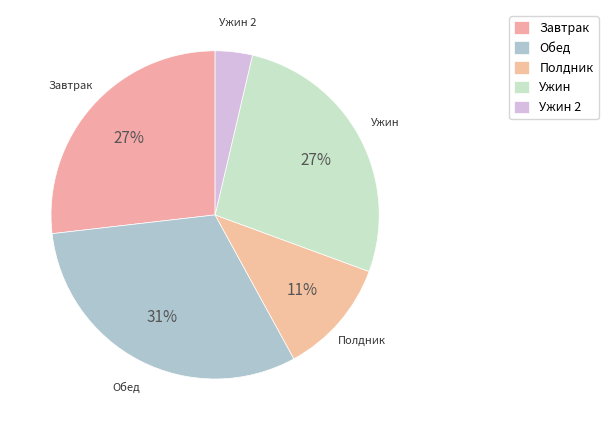

Count the number of slices in the pie.

5